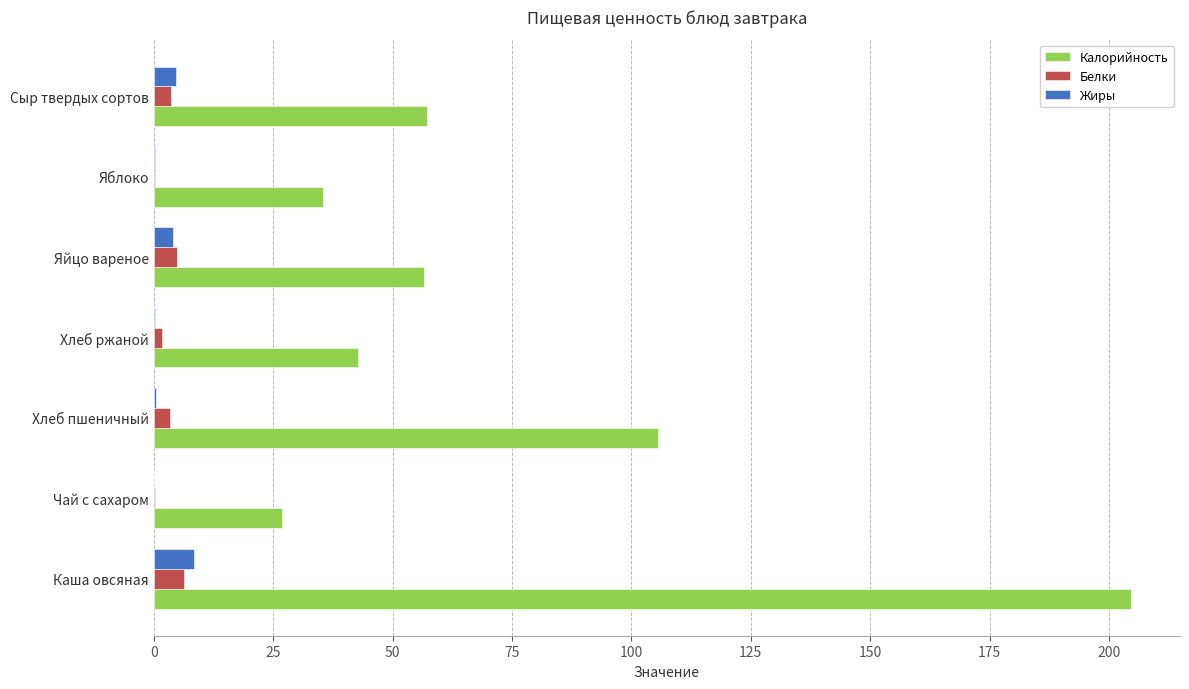

Is it true that Калорийность equals 27.4 at Хлеб пшеничный?

False